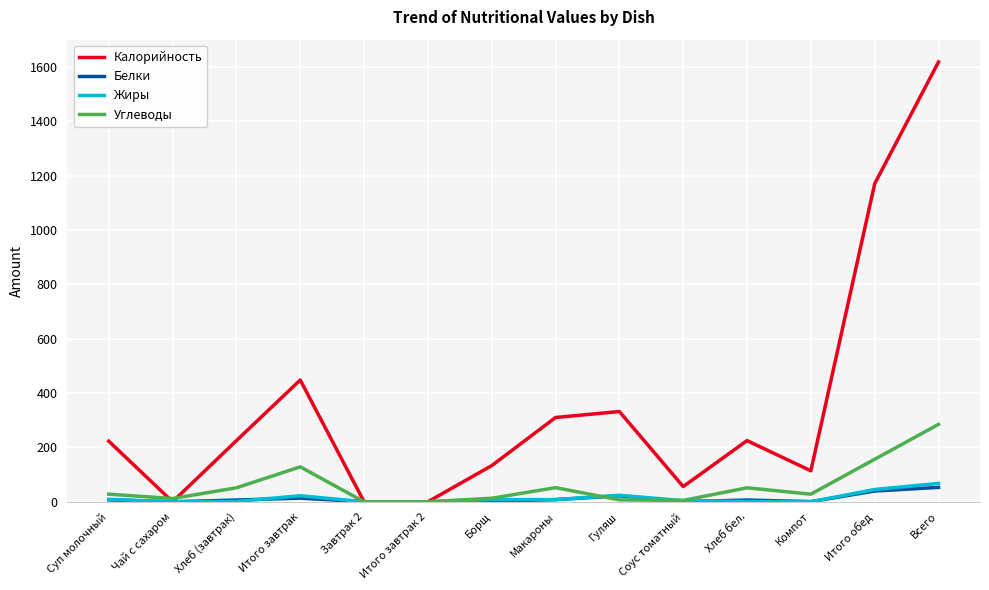

What is the maximum value shown in the chart?

1618.0